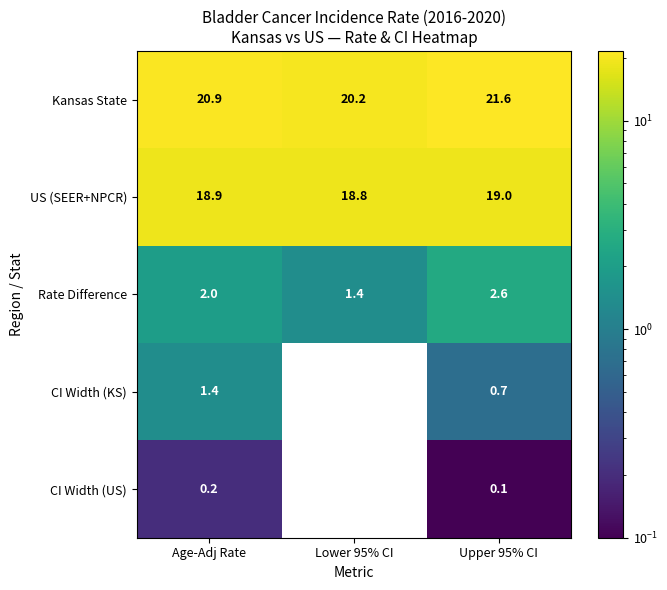

Count the number of categories in the chart.

3